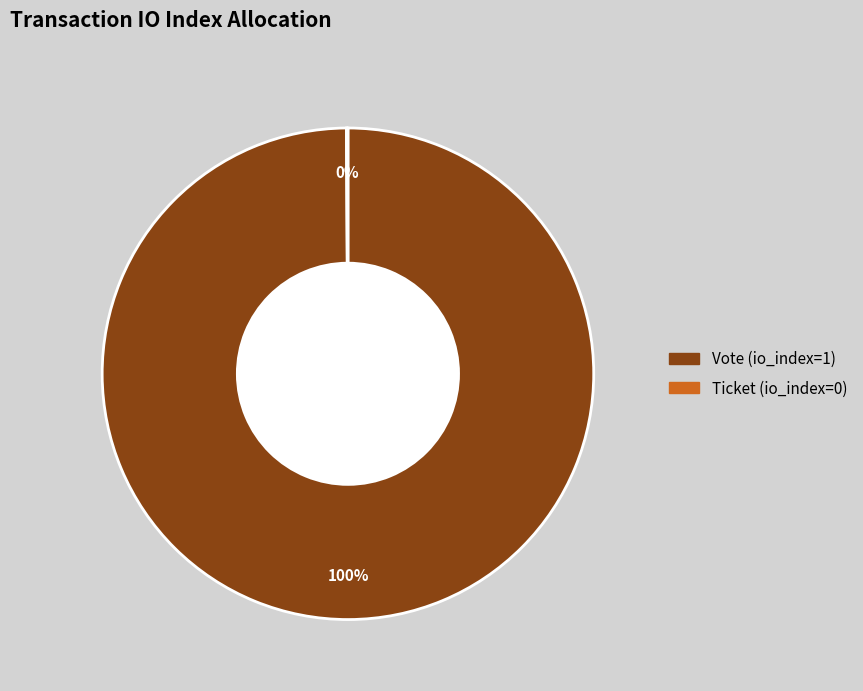

To the nearest percent, what is the difference between the largest and smallest slice percentages?

100%